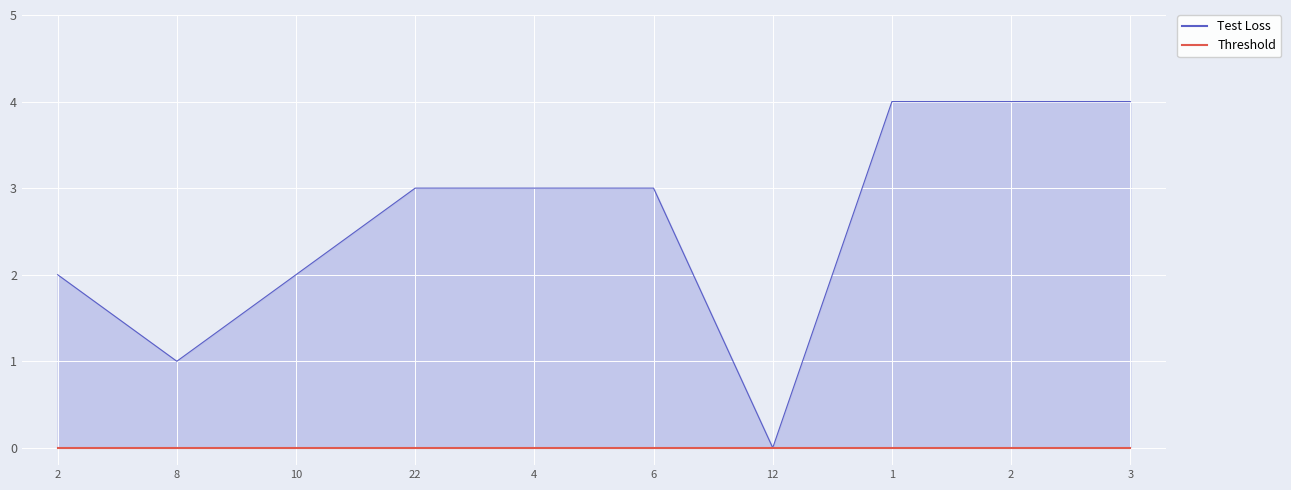

List the labels in order of value, largest first.

1, 2, 3, 22, 4, 6, 2, 10, 8, 12